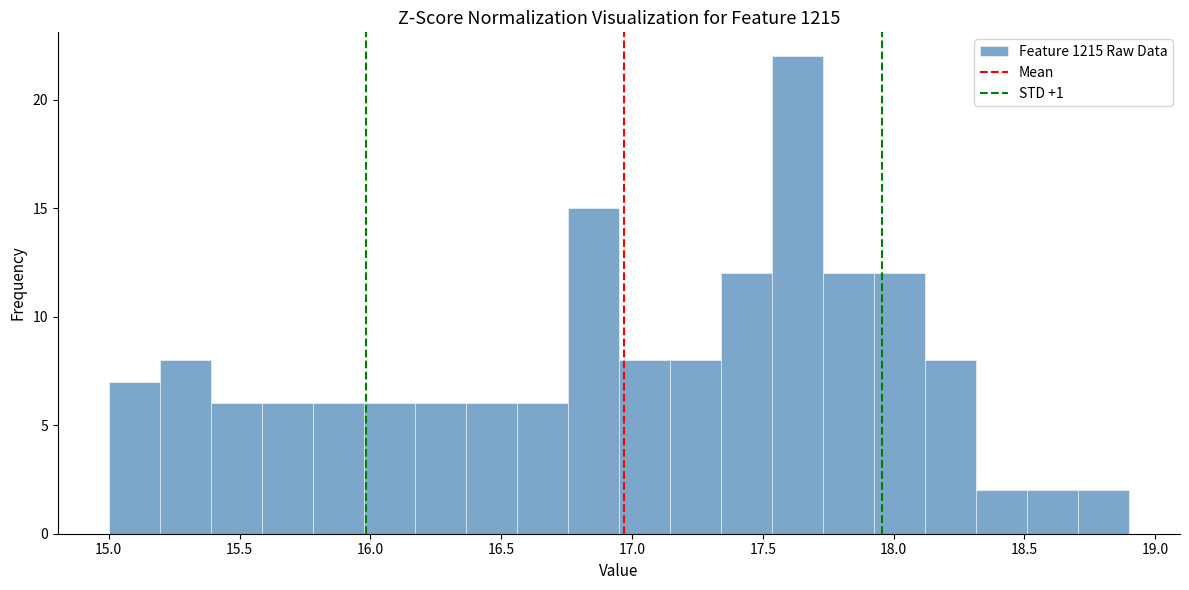

Around what value on the x-axis is the tallest bar? Give the approximate position of its centre, as read against the axis.

17.65